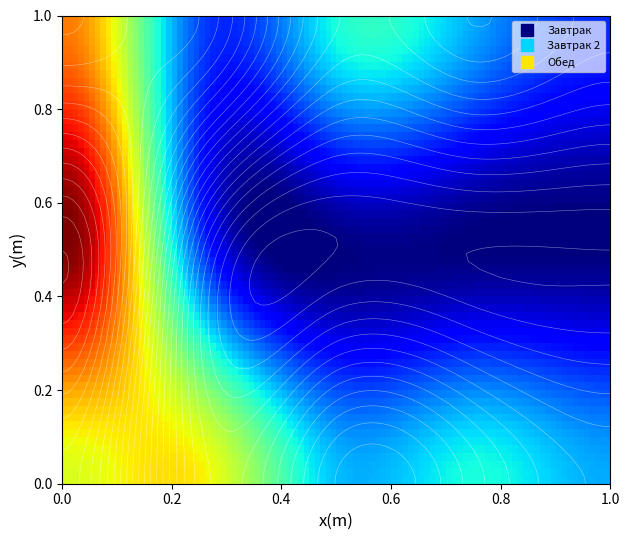

Between 1 and 2, which is larger?

2